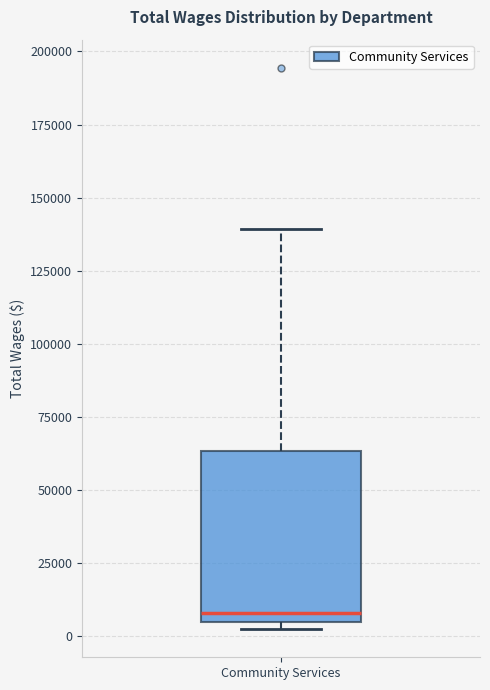

Transcribe this box plot: give where the median line is, the range the box spans, and where the two whiskers end, as read against the y-axis. The values are not printed on the chart, so give them approximately, as read against the axis.

median 10000, box 5000 to 65000, whiskers 0 to 140000